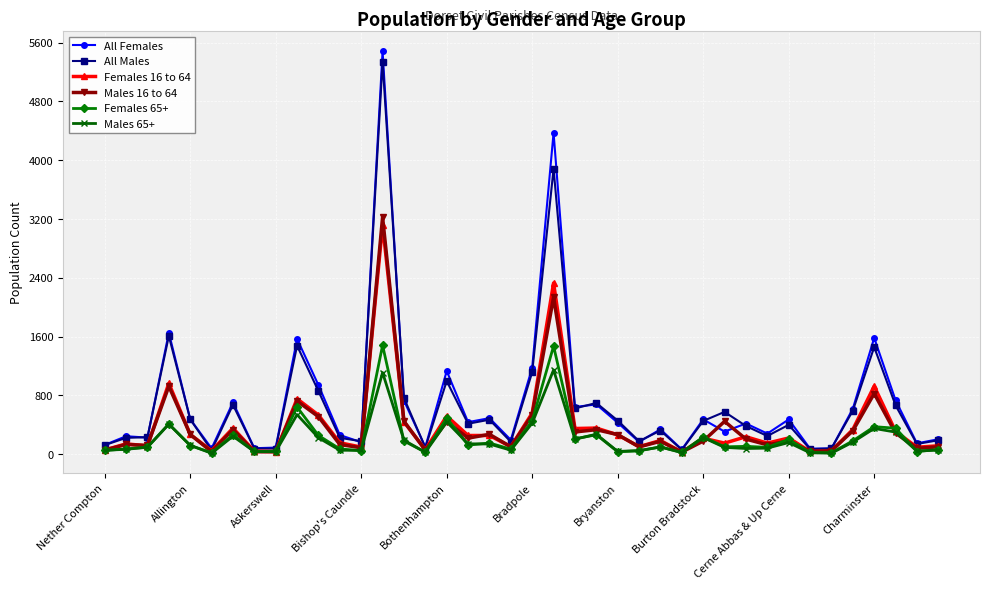

True or false: Females 65+ has more than 0 interior local peaks.

True